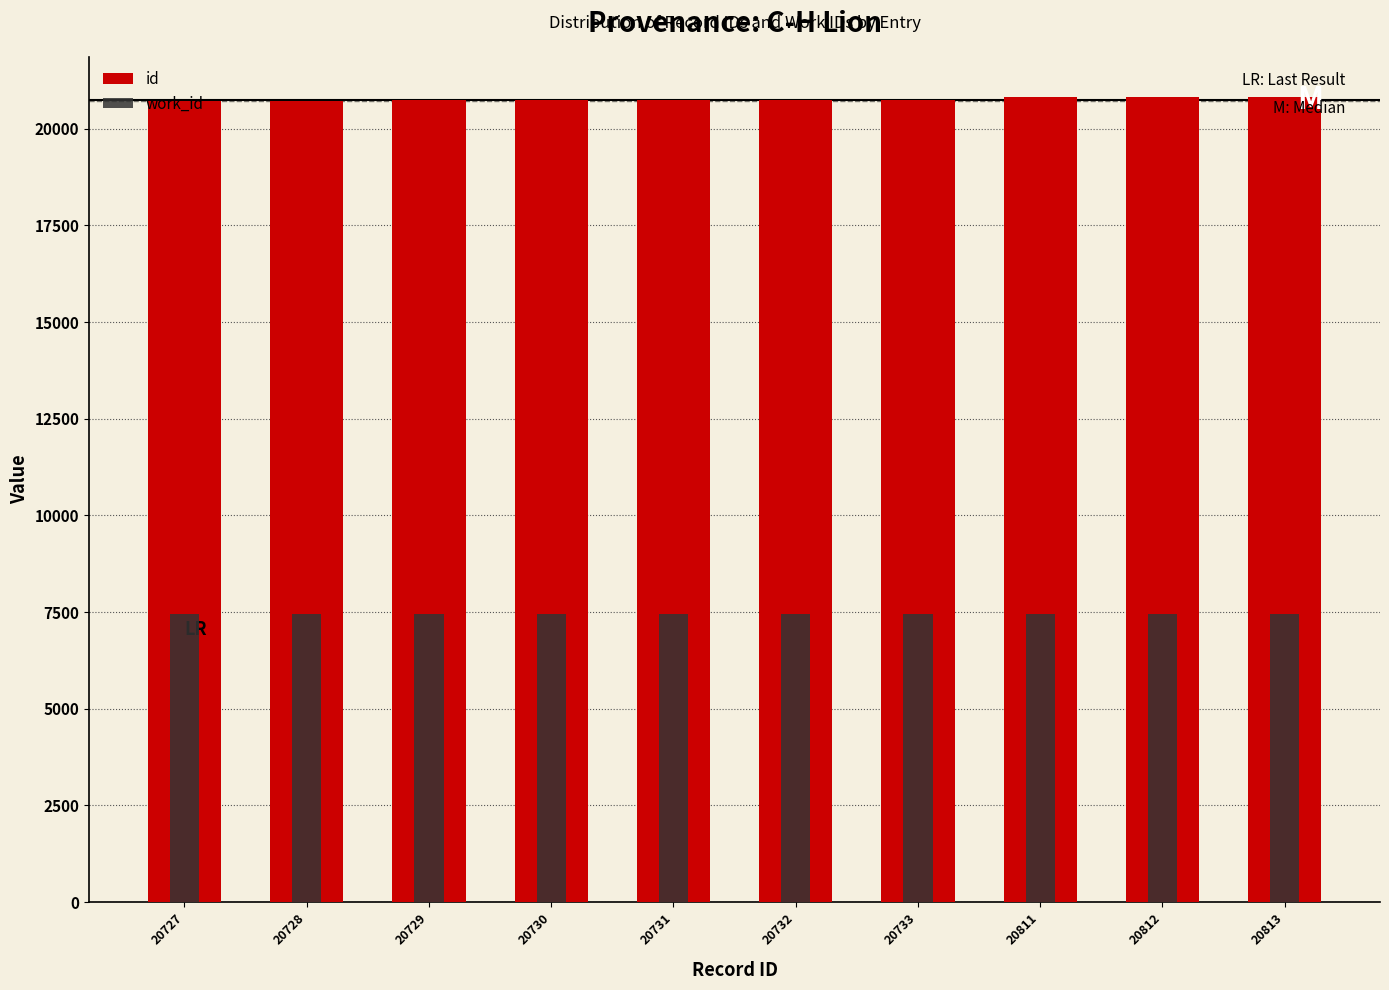

Which series has the largest total across all categories?

id